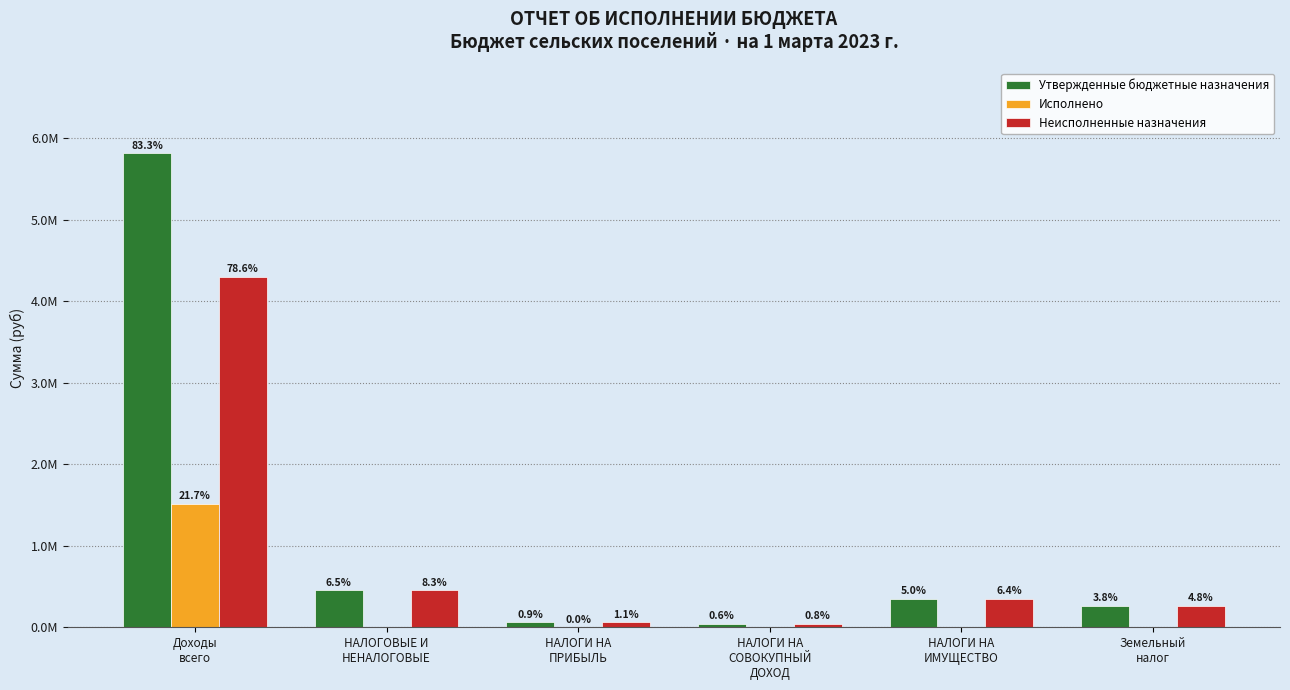

What value does the Неисполненные назначения series have at НАЛОГИ НА
ПРИБЫЛЬ?

59123.2